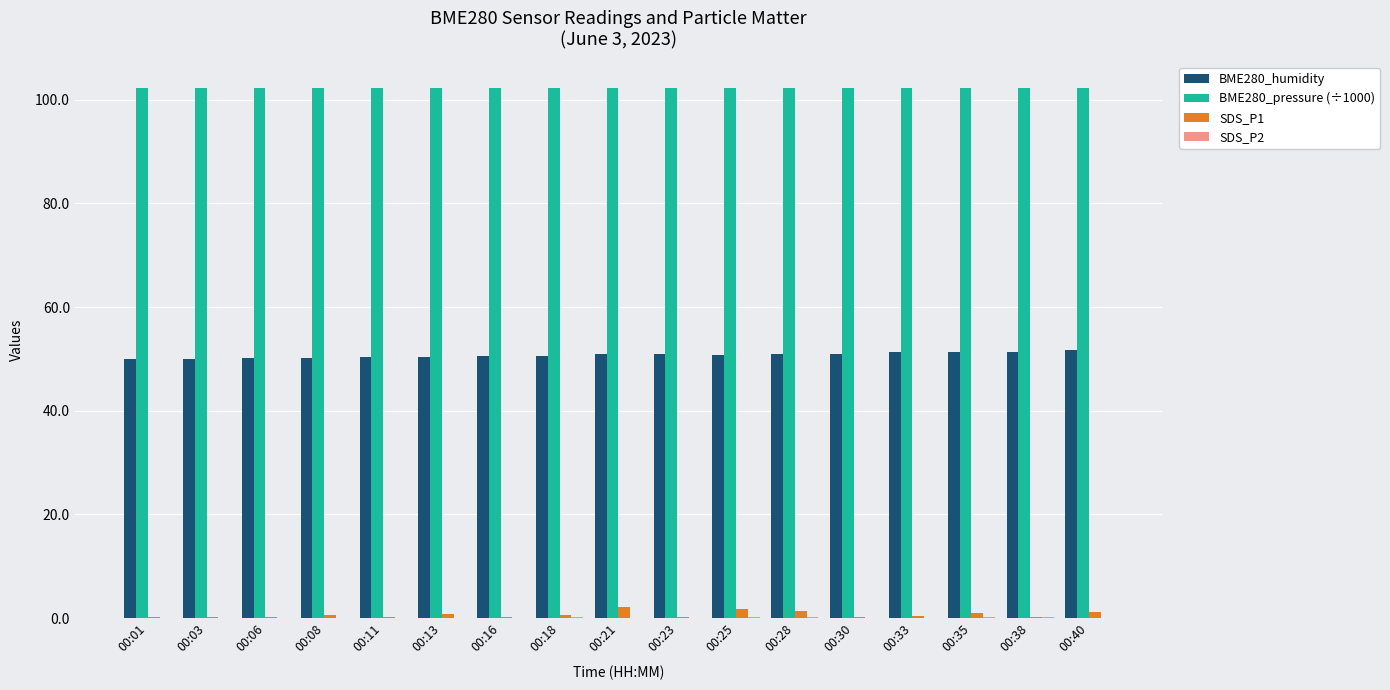

Which series has the largest total across all categories?

BME280_pressure (÷1000)